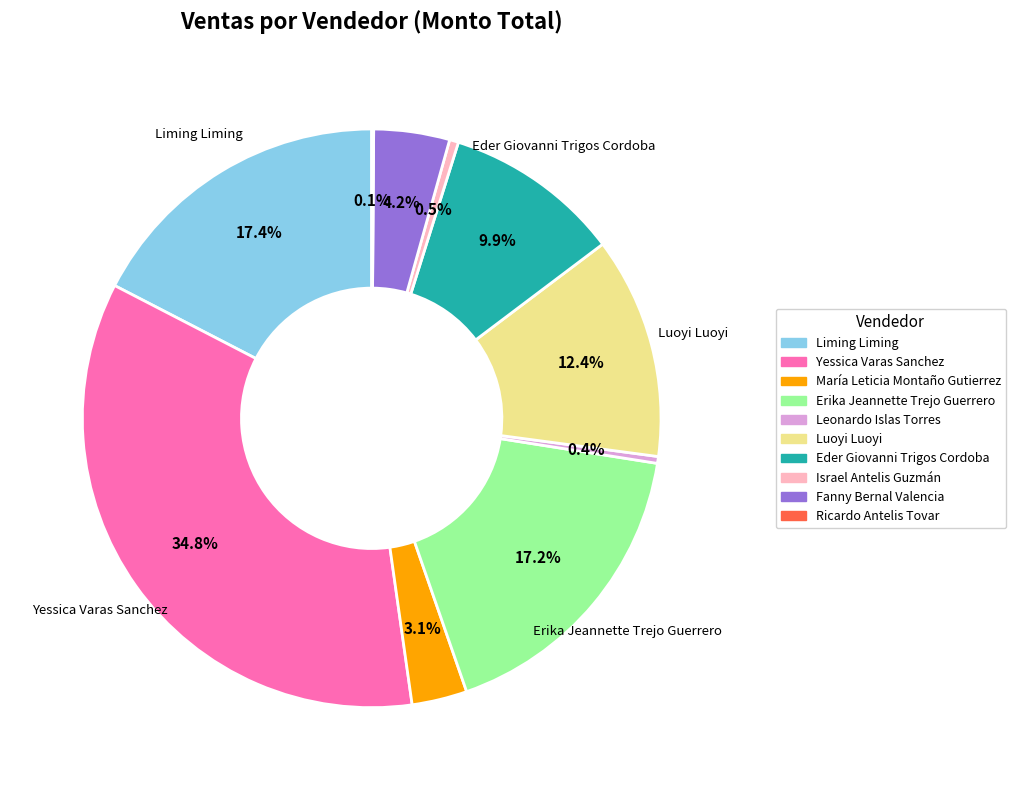

Which slice is the largest?

Yessica Varas Sanchez